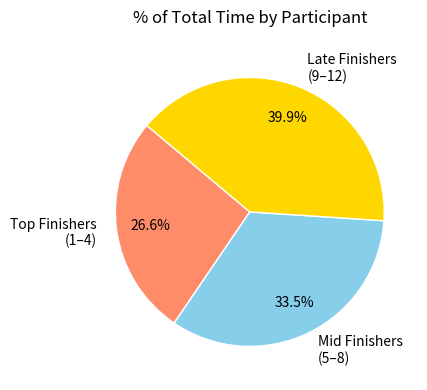

To the nearest percent, what is the average slice percentage?

33%